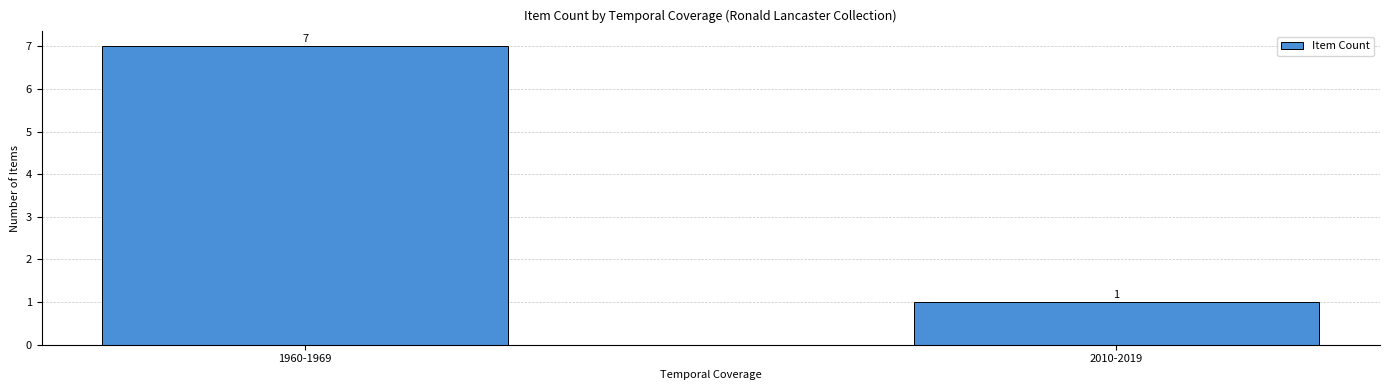

Reading left to right, transcribe all the data shown in this chart.

1960-1969=7	2010-2019=1